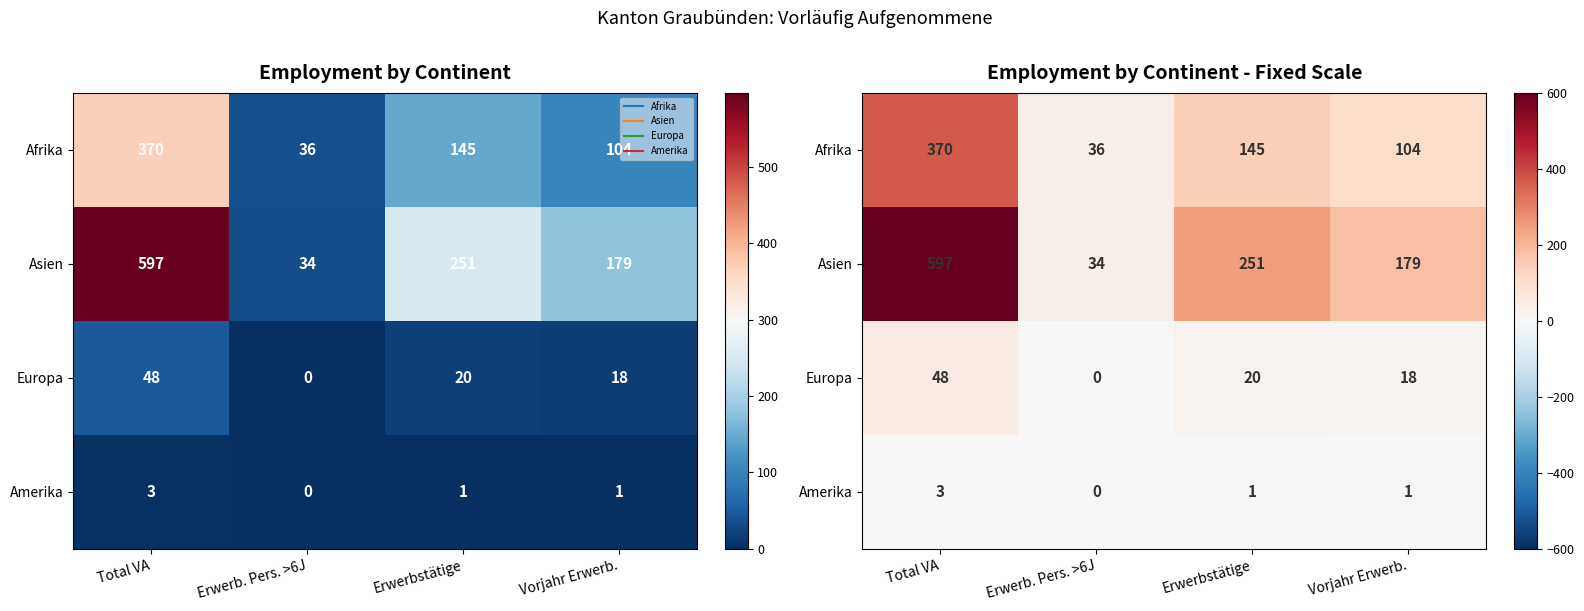

What is the total value across all series at Erwerb. Pers. >6J?

70